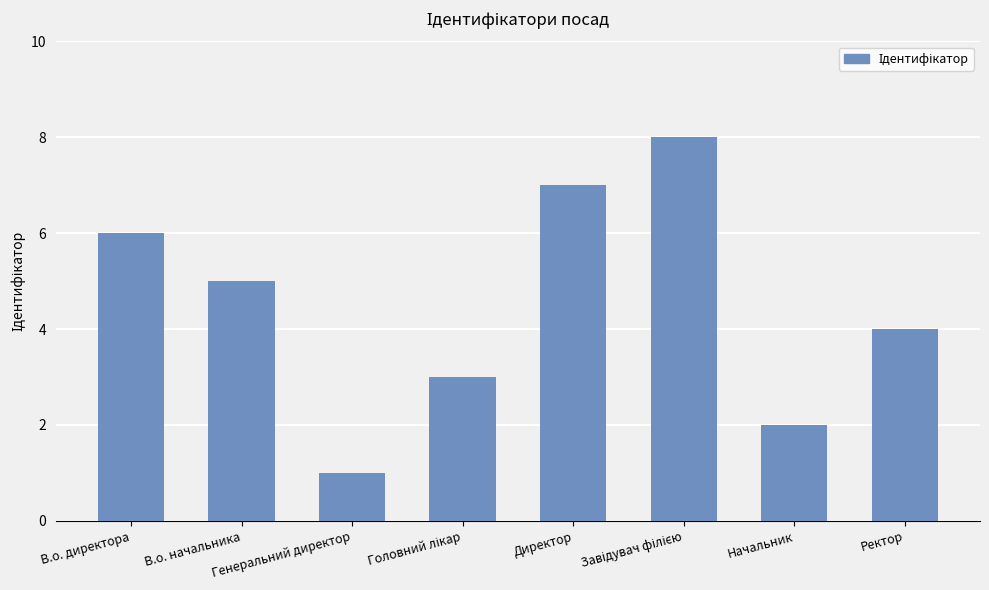

Reading left to right, list all the values displayed in this chart.

6	5	1	3	7	8	2	4